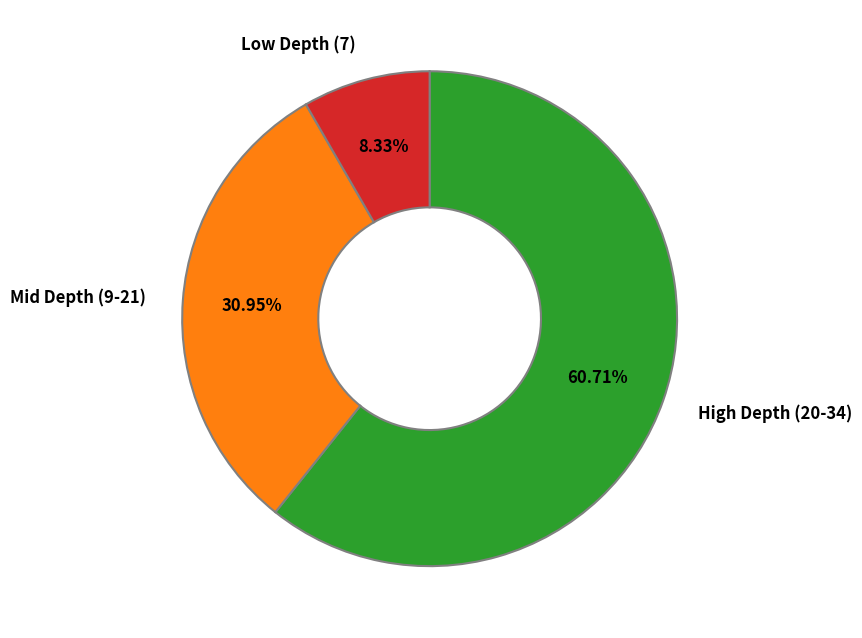

Which has a higher value, Mid Depth (9-21) or Low Depth (7)?

Mid Depth (9-21)